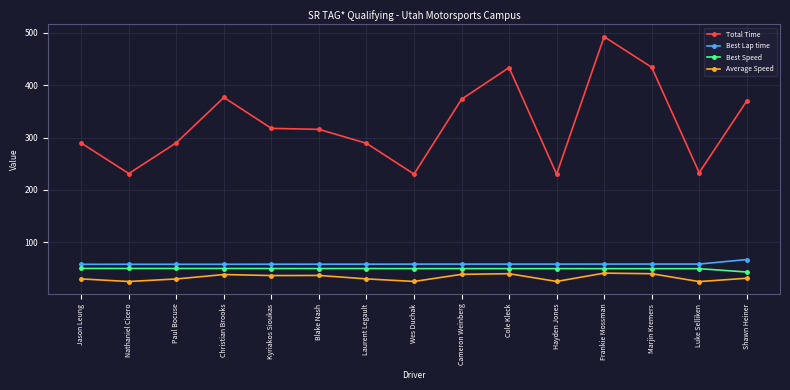

How many values in the Best Speed series are below 49?

1